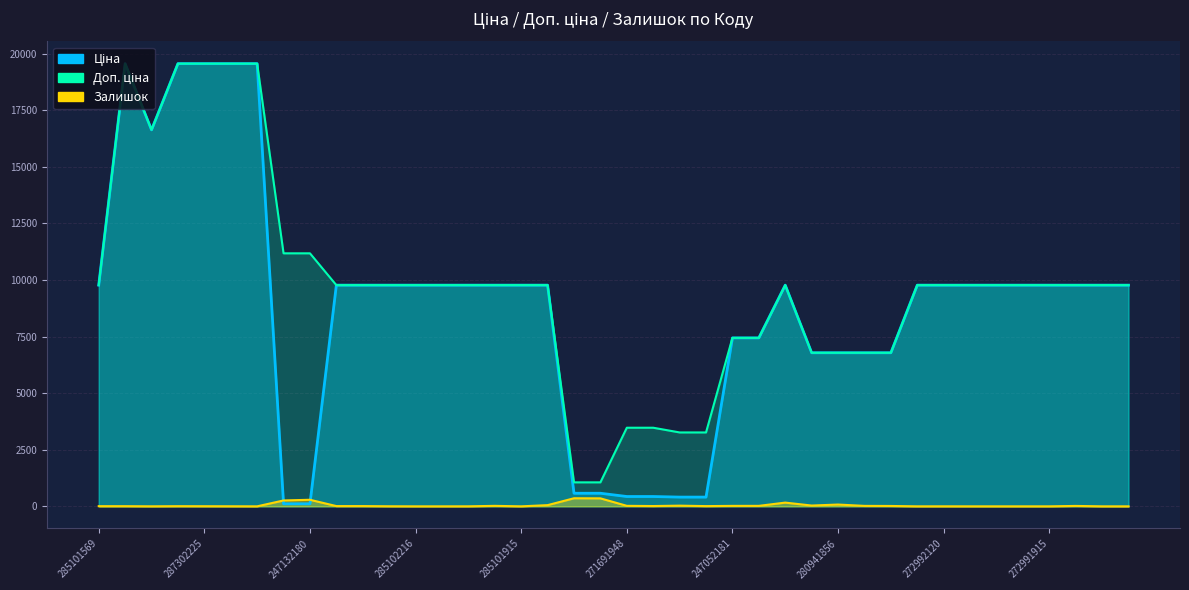

Rank the categories by Залишок value from lowest to highest.

287301833, 285102216, 285102120, 285101915, 272992121, 272992030, 272991917, 272991916, 272991915, 272991913, 272991569, 287292222, 285102044, 272992120, 287302224, 285102218, 287302225, 285101569, 287302223, 287302226, 271681942, 285102221, 285102219, 271691942, 280941739, 272991914, 247052181, 280941824, 285101916, 247052180, 271691948, 271681948, 280941901, 285101913, 280941856, 272992170, 247132181, 247132180, 271712227, 271712228